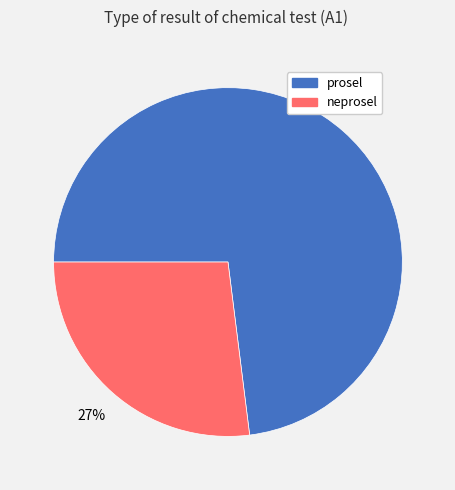

True or false: prosel accounts for 73% of the total.

True